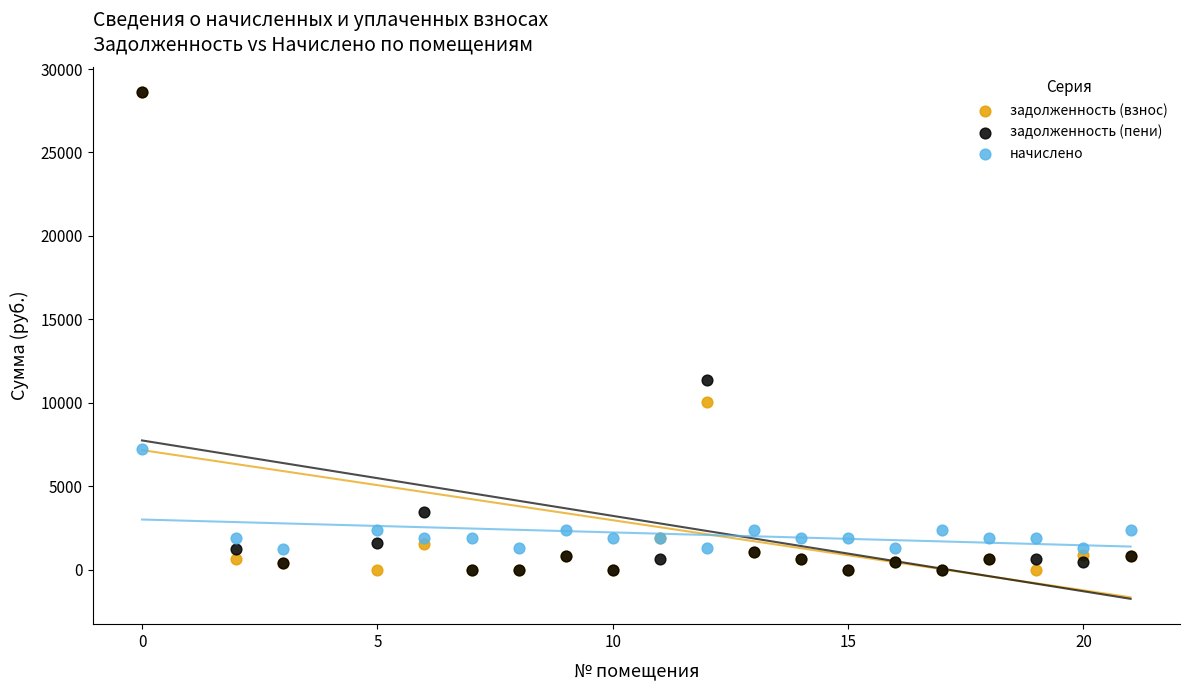

Across all series, what Y value is closest to 14306?

11342.9